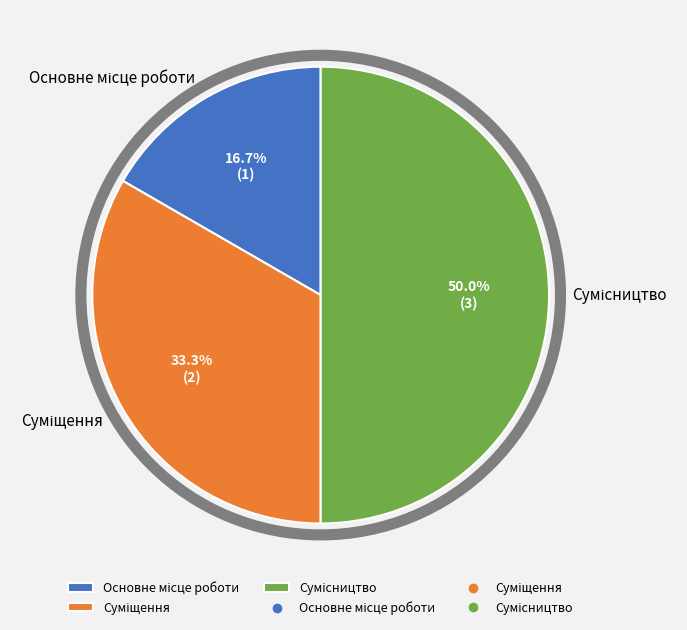

Rank the categories by value from highest to lowest.

Сумісництво, Суміщення, Основне місце роботи